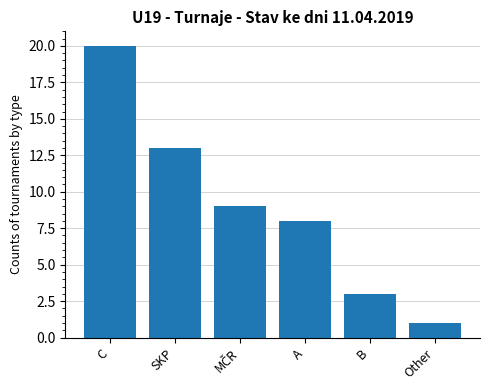

Are the bars grouped side by side (vs. stacked)?

No